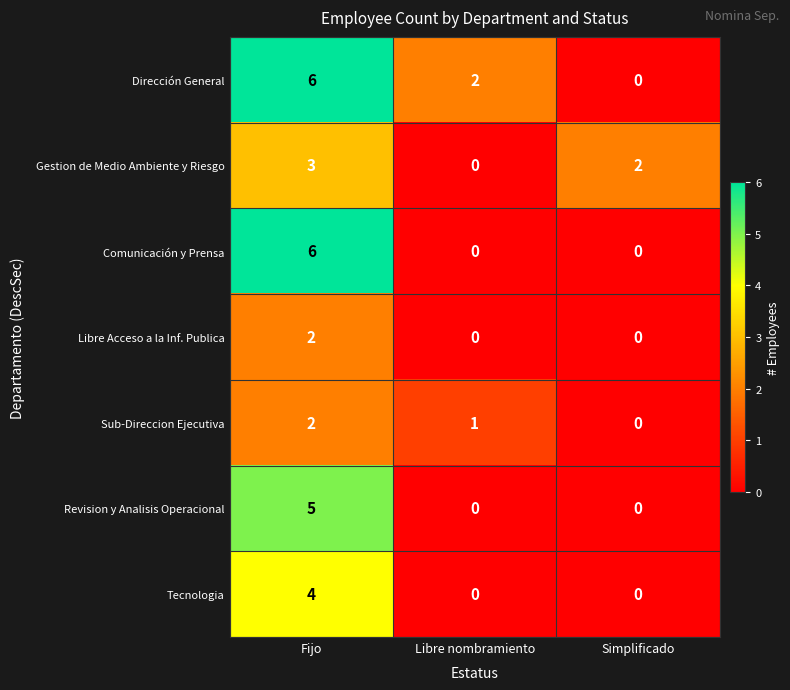

How many data points in Gestion de Medio Ambiente y Riesgo are less than 2?

1